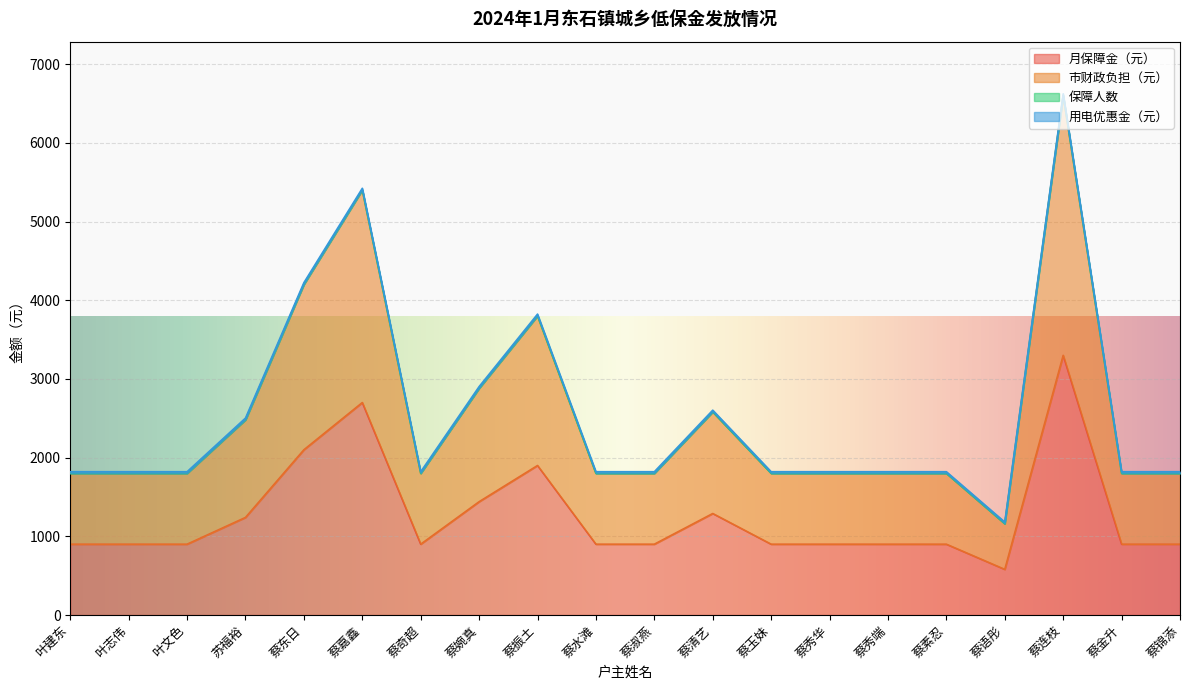

Reading right to left, transcribe all the data shown in this chart.

月保障金（元）: 蔡锦添=900	蔡金升=900	蔡连枝=3300	蔡语彤=580	蔡素忍=900	蔡秀端=900	蔡秀华=900	蔡玉妹=900	蔡清艺=1290	蔡淑燕=900	蔡水滩=900	蔡振土=1900	蔡婉真=1440	蔡奇超=900	蔡嘉鑫=2700	蔡东日=2100	苏福裕=1240	叶文色=900	叶志伟=900	叶建东=900
市财政负担（元）: 蔡锦添=1800	蔡金升=1800	蔡连枝=6600	蔡语彤=1160	蔡素忍=1800	蔡秀端=1800	蔡秀华=1800	蔡玉妹=1800	蔡清艺=2580	蔡淑燕=1800	蔡水滩=1800	蔡振土=3800	蔡婉真=2880	蔡奇超=1800	蔡嘉鑫=5400	蔡东日=4200	苏福裕=2480	叶文色=1800	叶志伟=1800	叶建东=1800